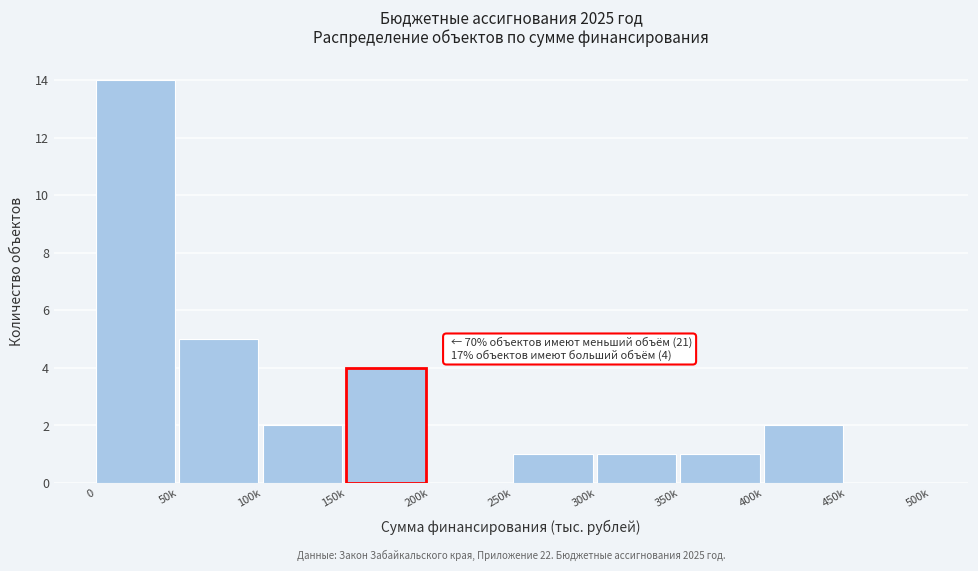

Reading right to left, list all the values displayed in this chart.

450k=0	400k=2	350k=1	300k=1	250k=1	200k=0	150k=4	100k=2	50k=5	0=14